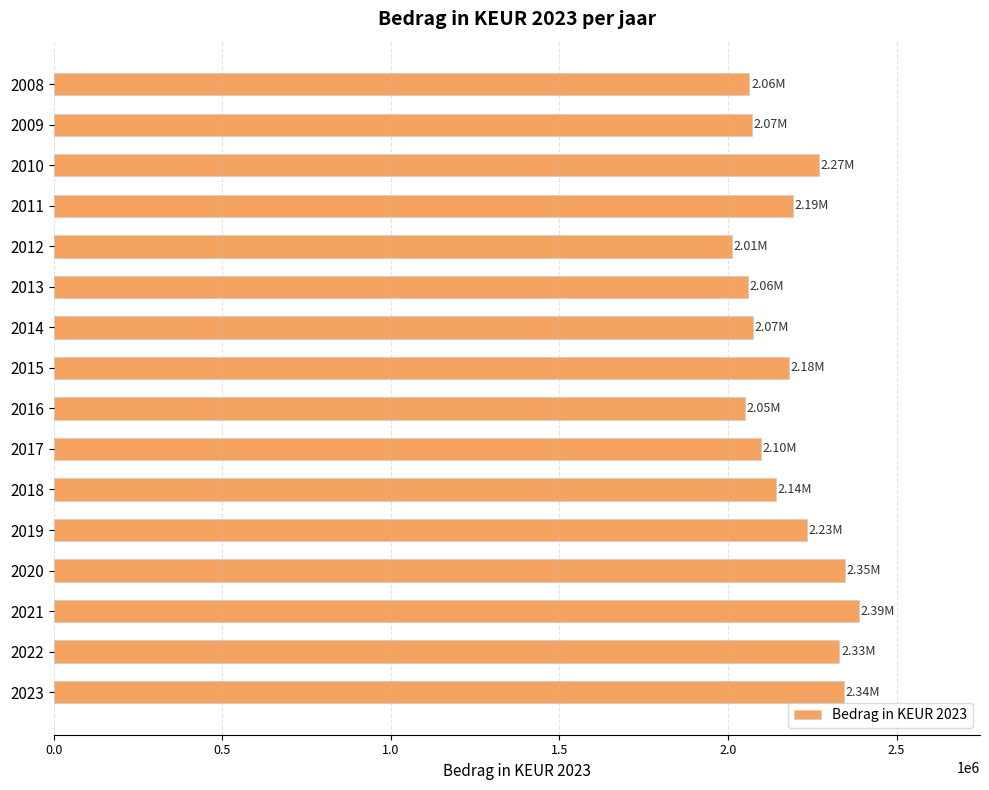

What is the ratio of the value at 2010 to the value at 2022?

1.0